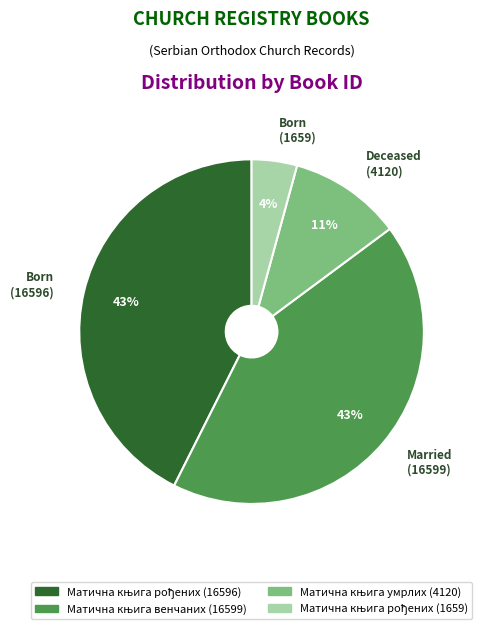

Count the number of slices in the pie.

4